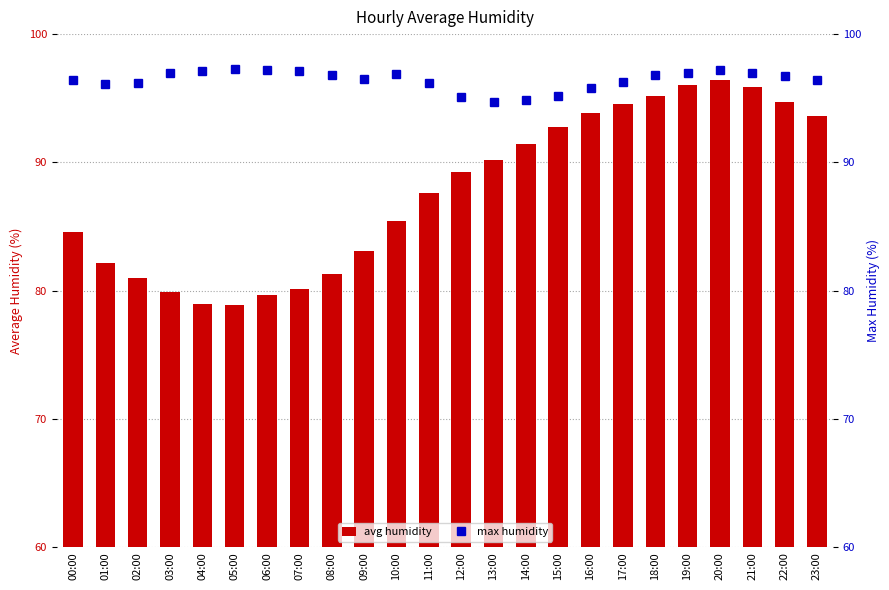

What is the difference between the maximum and minimum values in the avg humidity series?

17.6